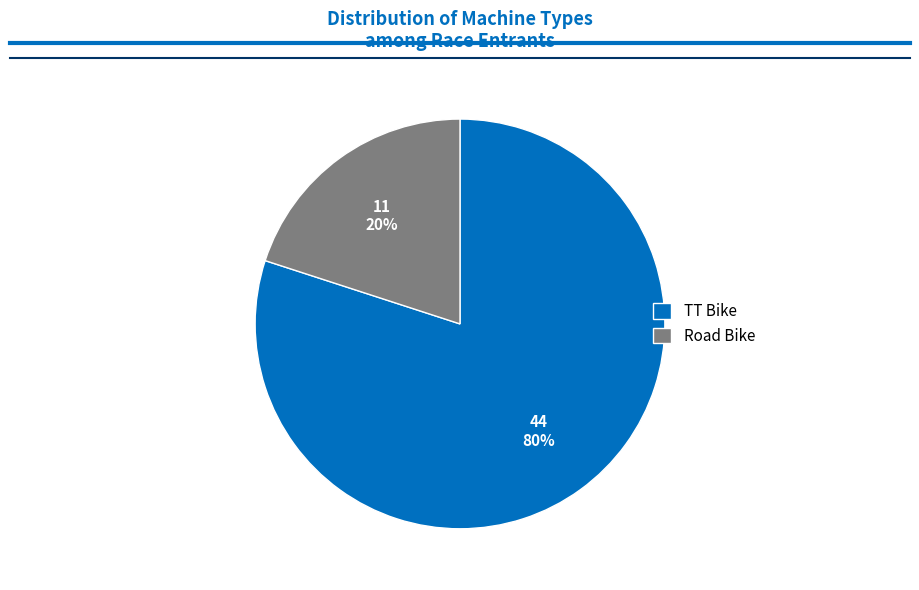

Rank the categories by value from lowest to highest.

Road Bike, TT Bike